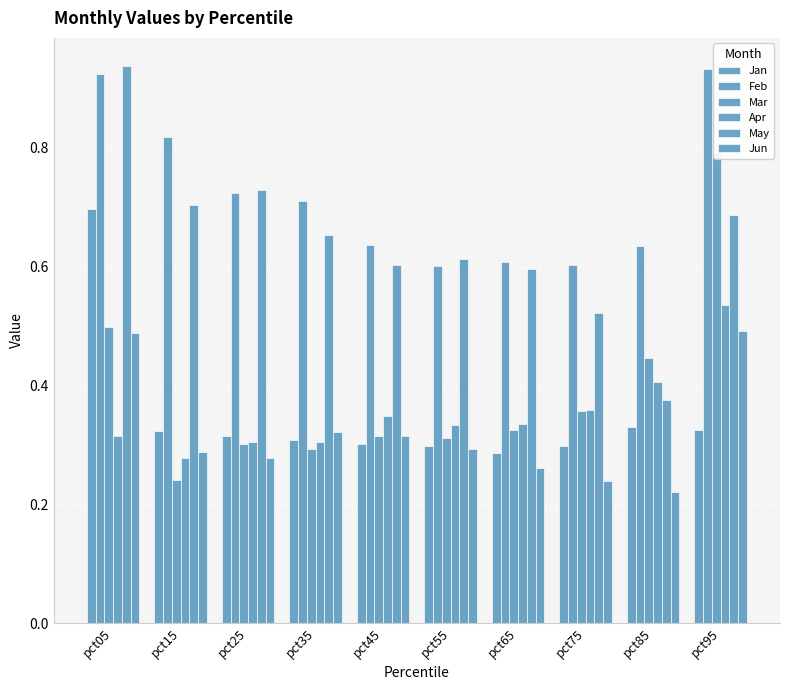

Which series has the largest total across all categories?

Feb